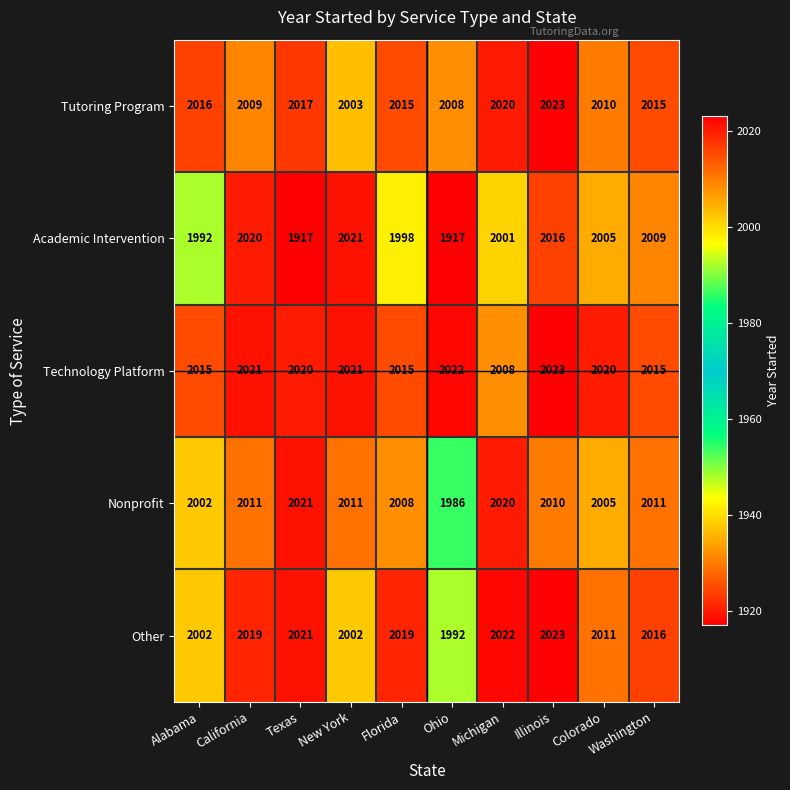

What is the greatest value displayed?

2023